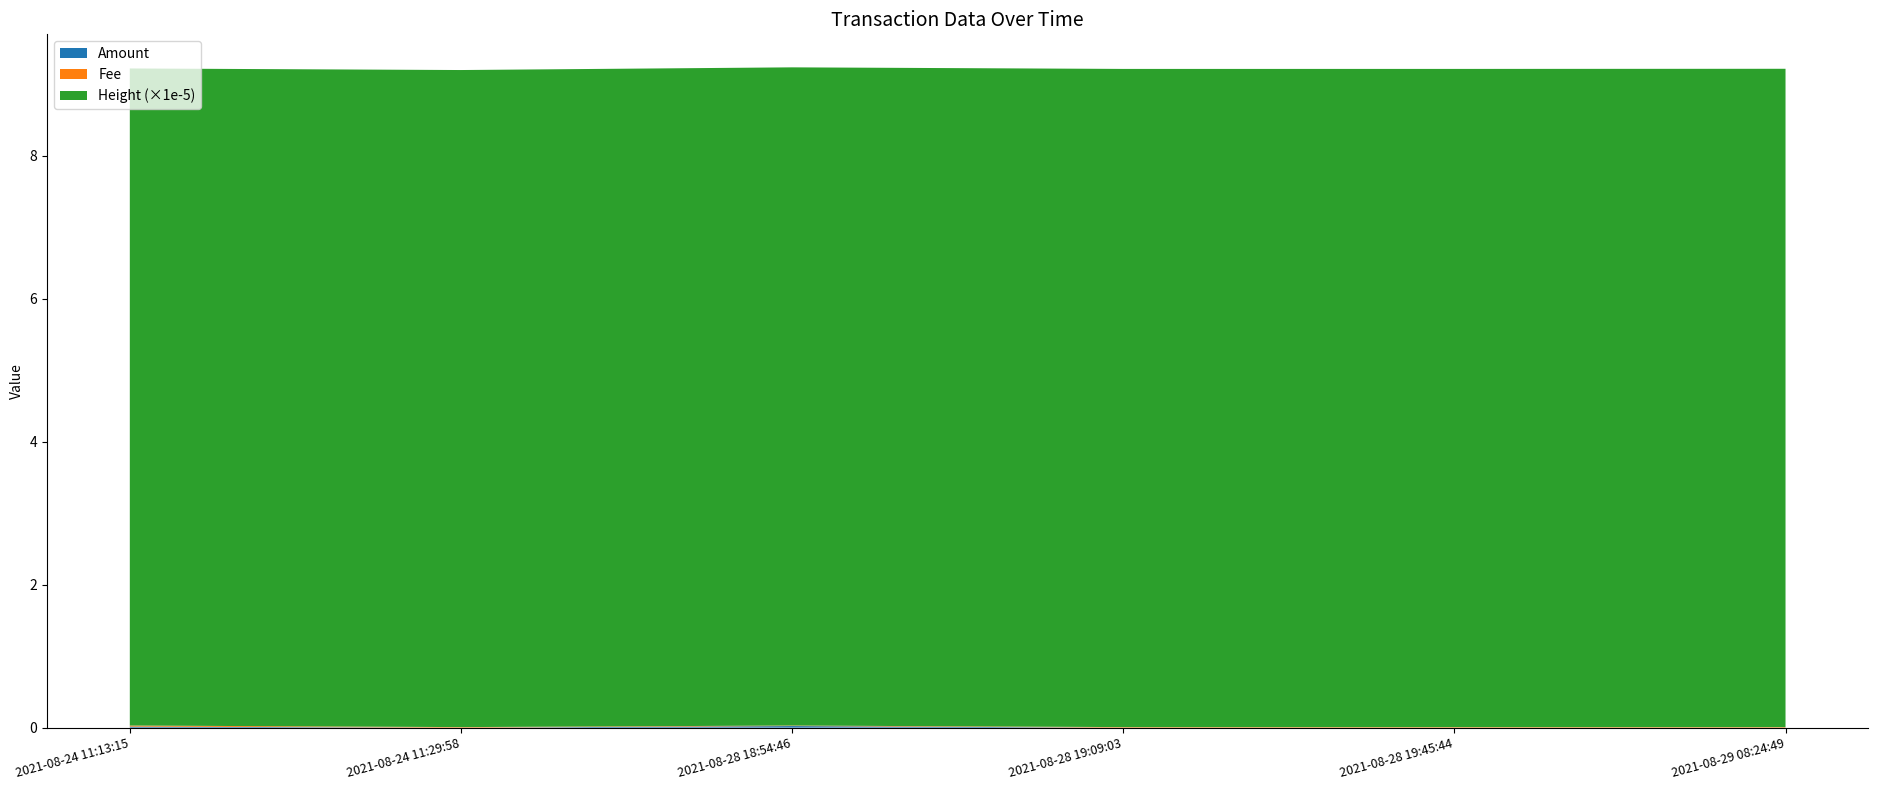

Reading left to right, what are all the values shown in this chart?

Amount: 0.0	0.0	0.0	0.0	0.0	0.0
Fee: 0.0	0.0	0.0	0.0	0.0	0.0
Height: 919347.0	919351.0	920902.0	920905.0	920916.0	921103.0